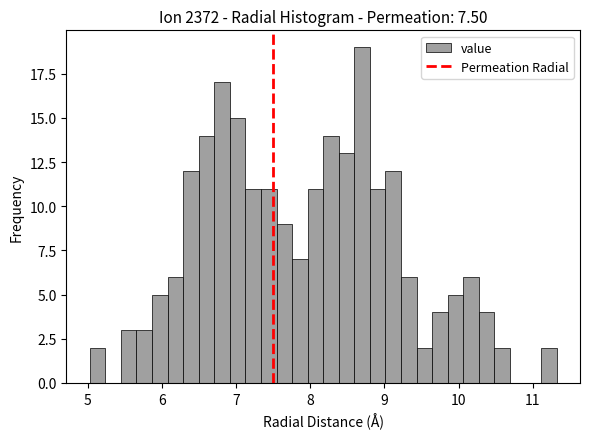

Around what value on the x-axis is the tallest bar? Give the approximate position of its centre, as read against the axis.

8.7